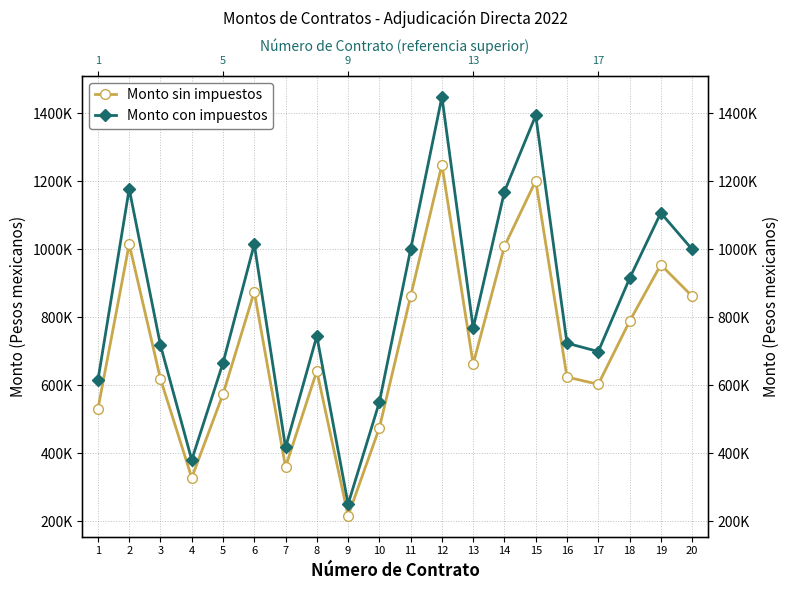

Which category has the highest value in the Monto con impuestos series?

12